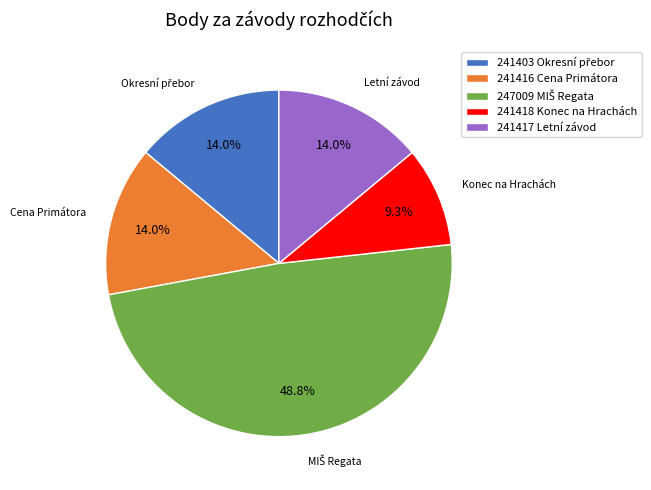

True or false: 241416 Cena Primátora accounts for 1% of the total.

False